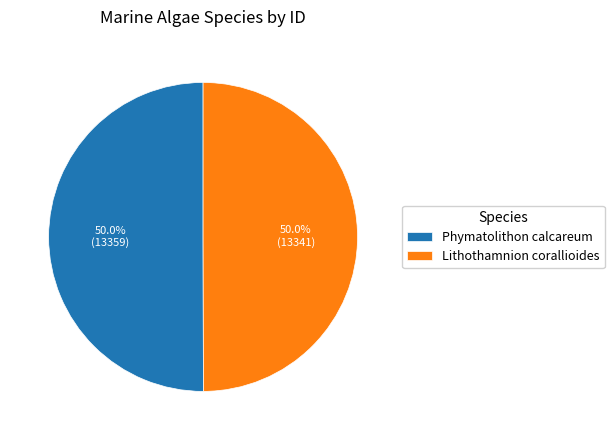

Is the sum of Lithothamnion corallioides and Phymatolithon calcareum greater than half?

Yes